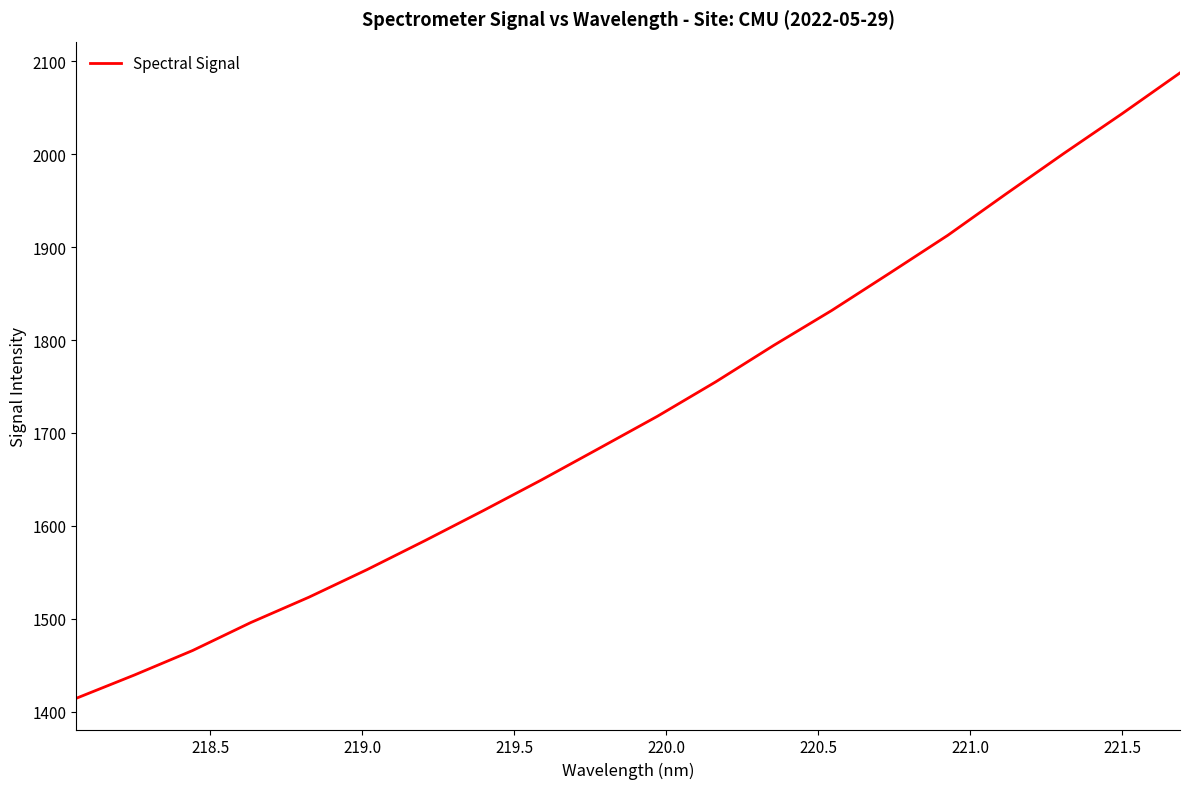

What is the difference between the maximum and minimum values?

673.2